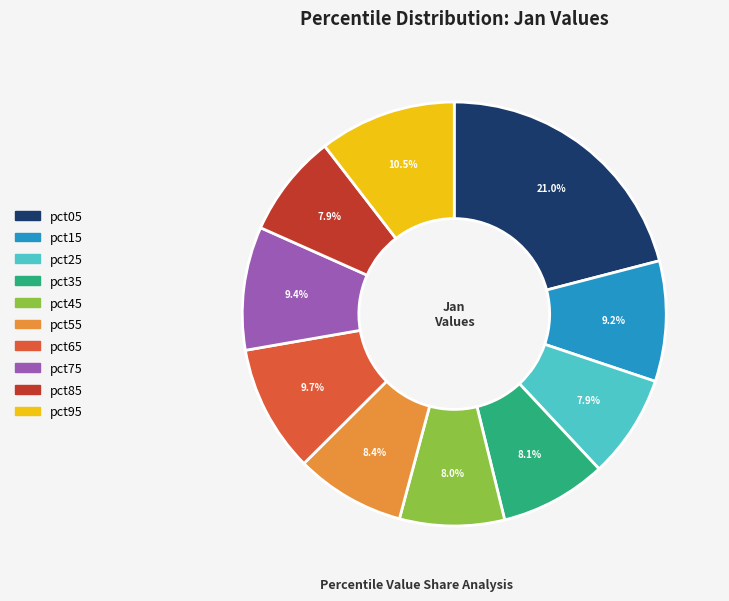

To the nearest percent, what is the average slice percentage?

10%